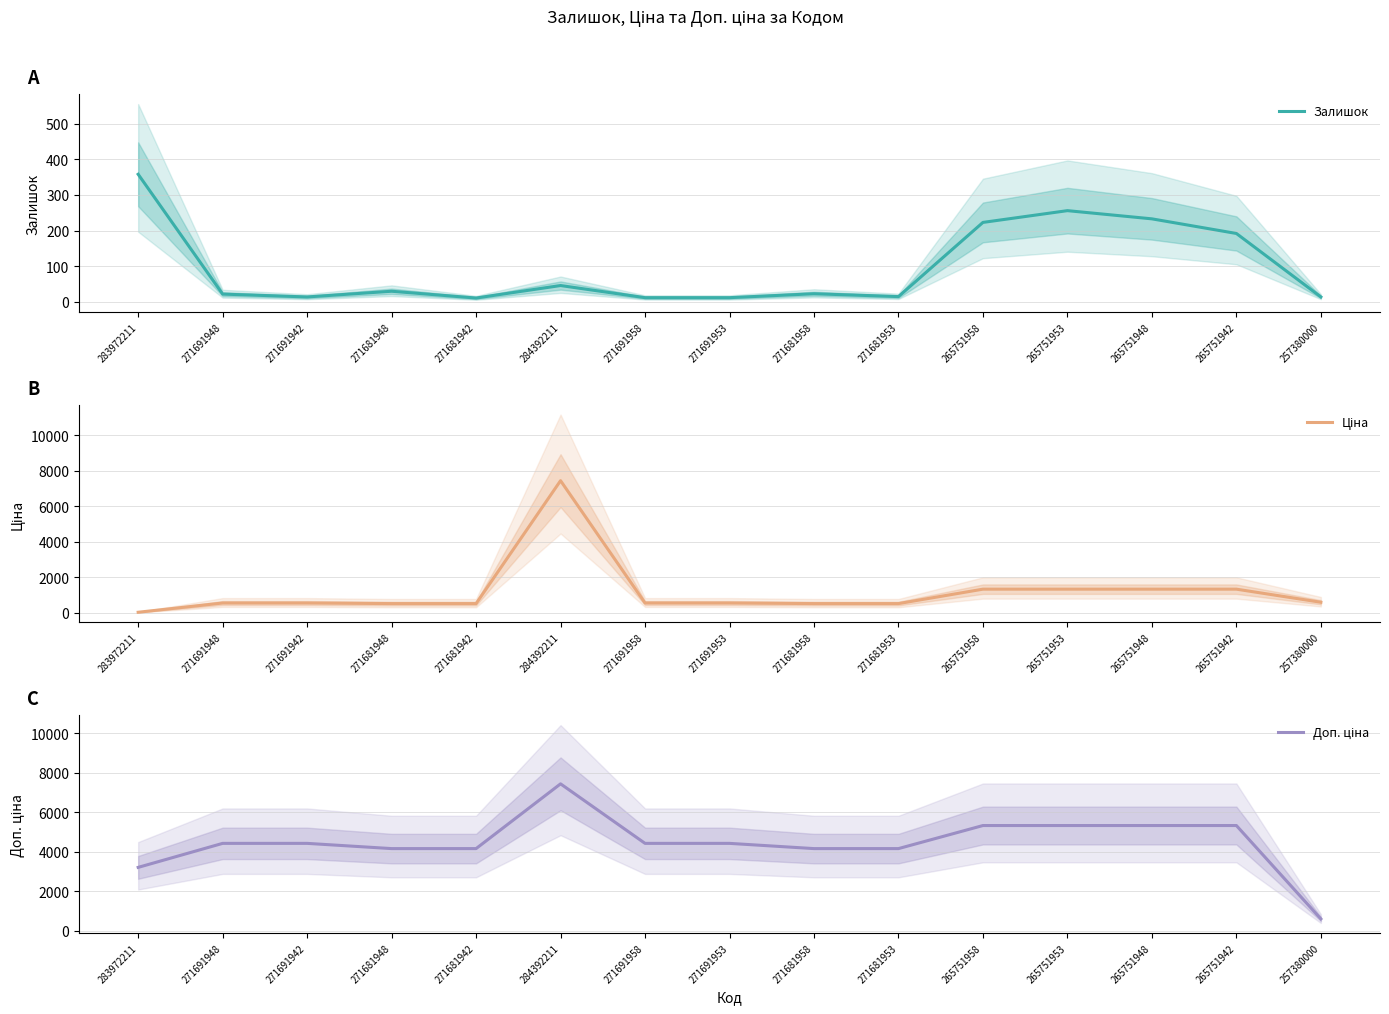

What is the sum of the Доп. ціна values at 271681942 and 265751953?

9481.2